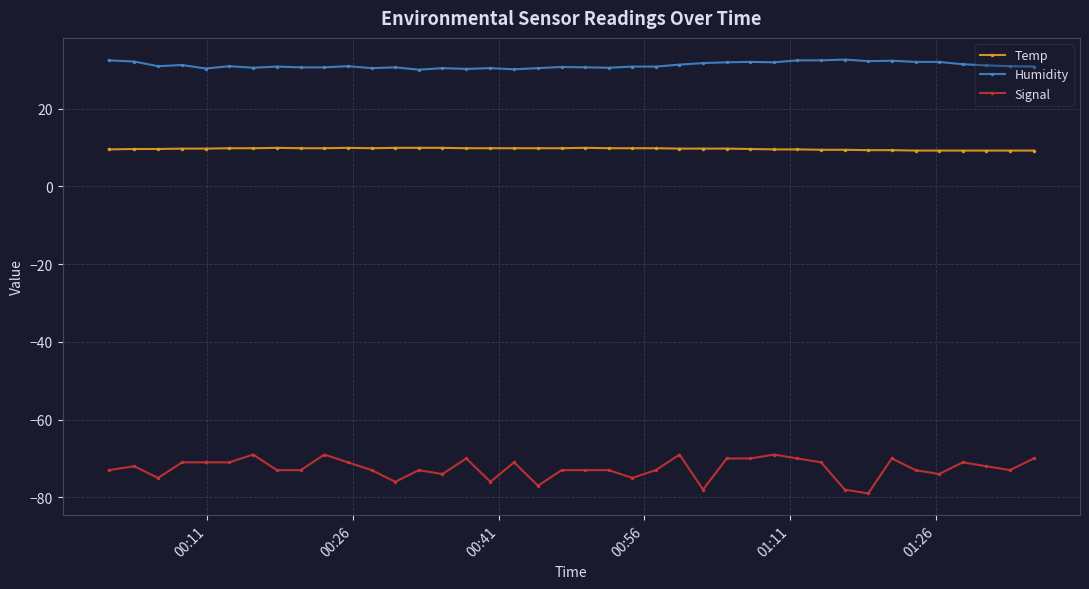

Rank the series by their average value, from highest to lowest.

Humidity, Temp, Signal